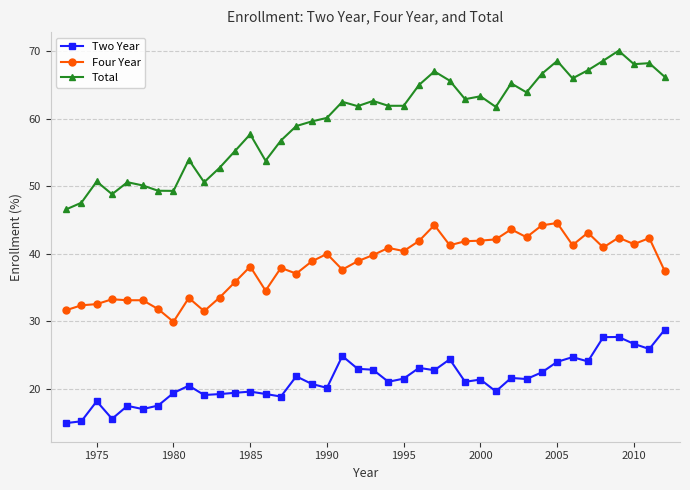

How many lines are shown in the chart?

3